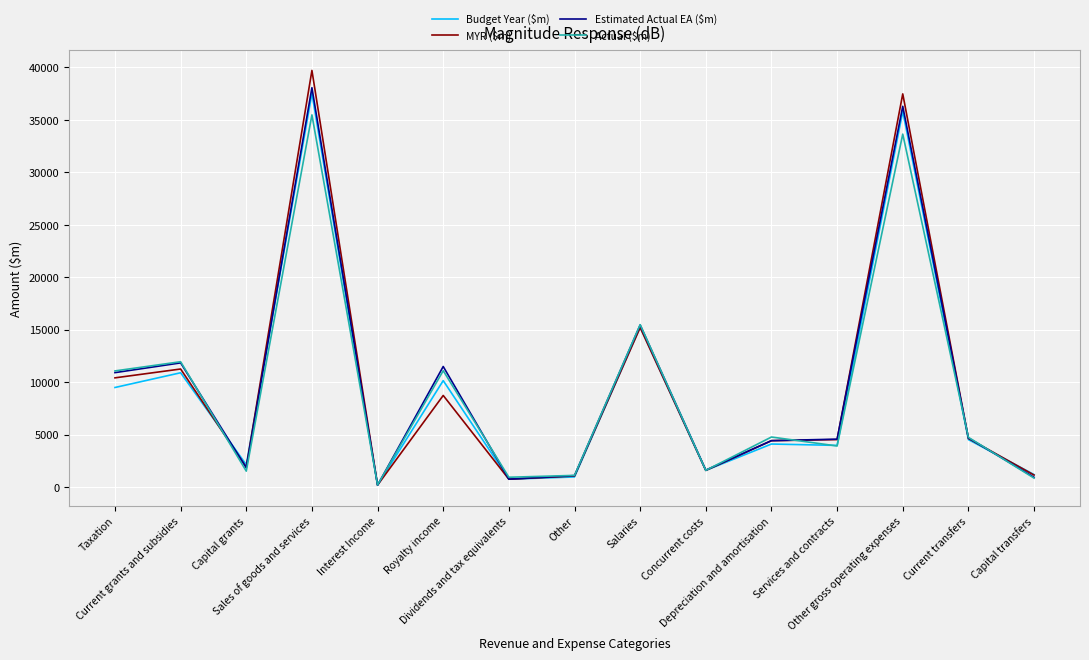

What is the average value of the Budget Year ($m) series?

9233